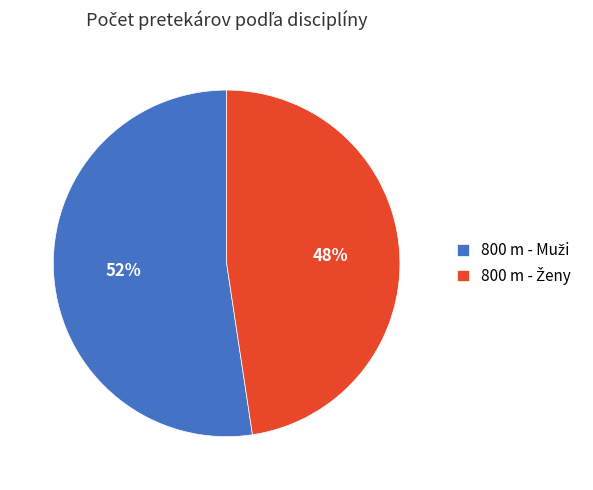

Is there any slice that represents more than half of the pie?

Yes